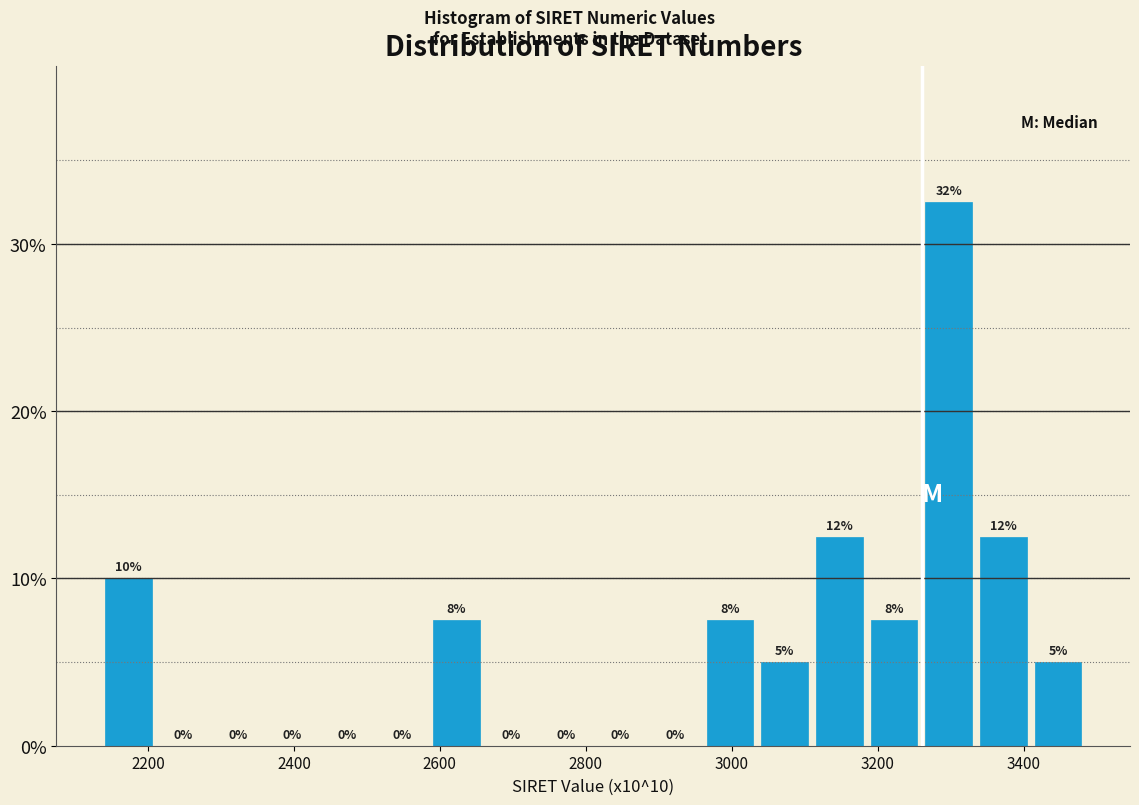

Around what value on the x-axis is the tallest bar? Give the approximate position of its centre, as read against the axis.

3300